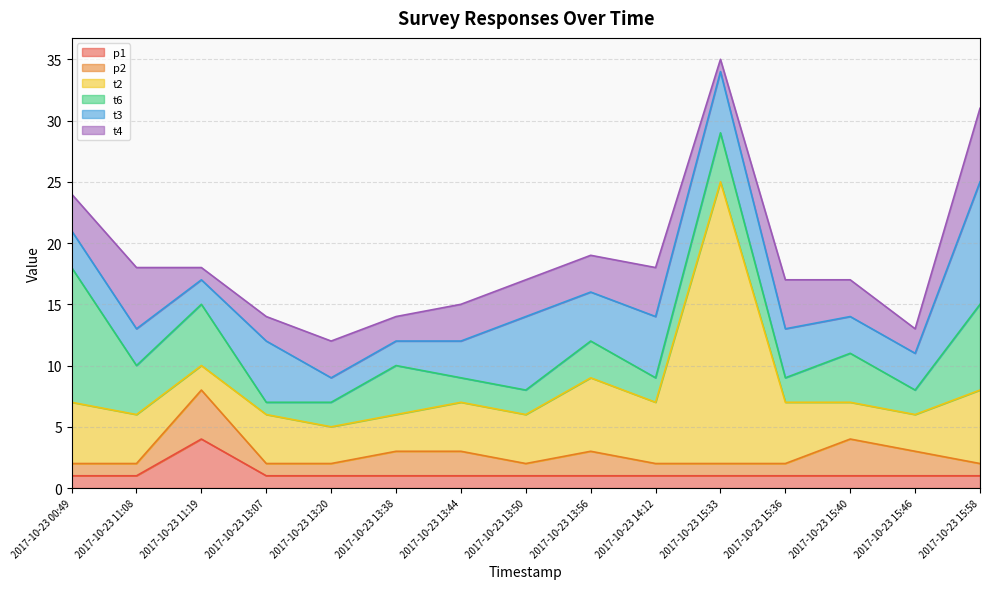

What position from the right is 2017-10-23 13:38?

10